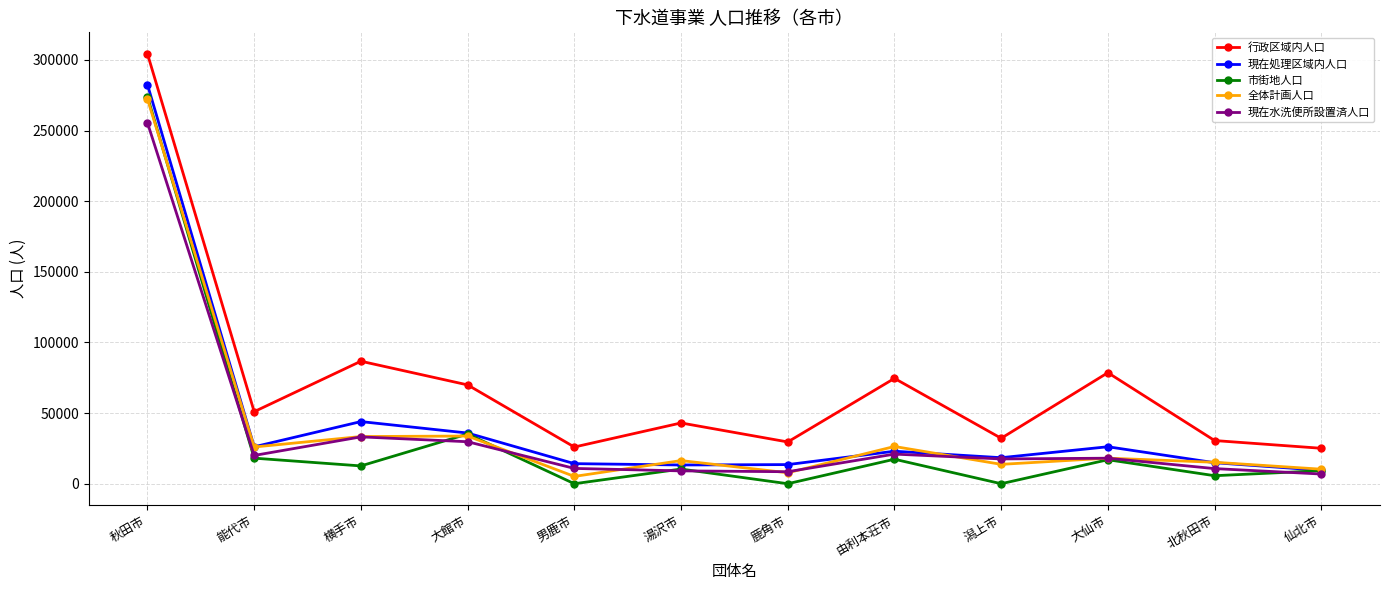

How many categories are shown in the chart?

12